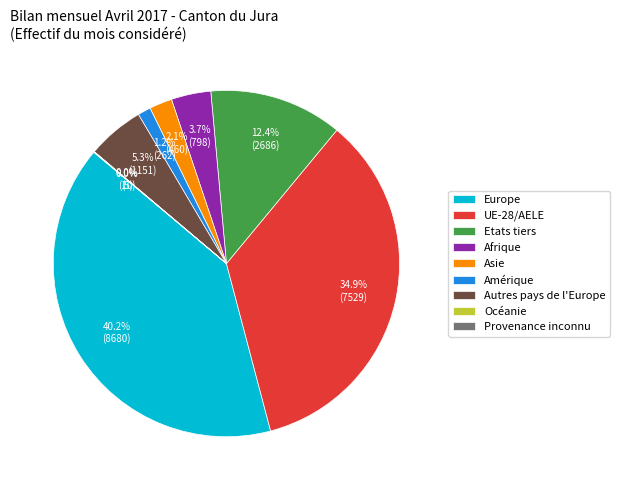

How much of the chart is everything except Afrique?

96.3%